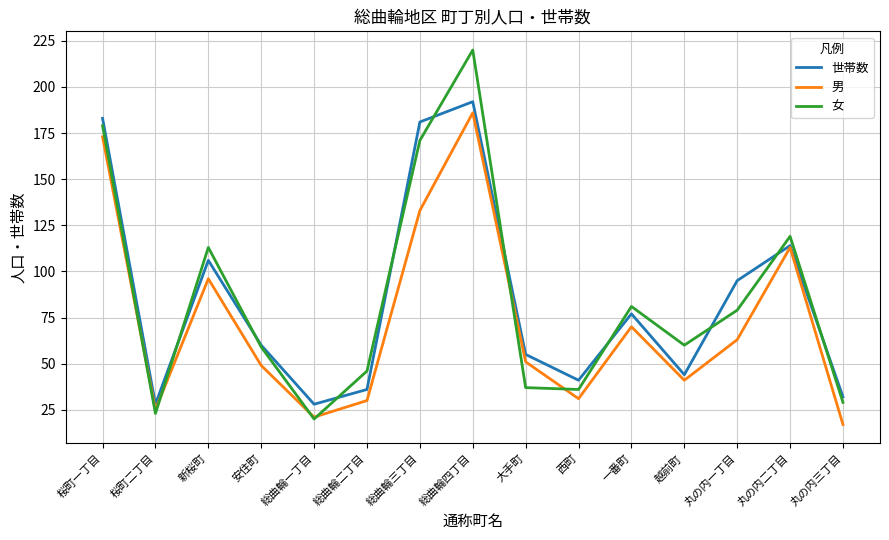

What is the difference between the 世帯数 values at 越前町 and 総曲輪一丁目?

16